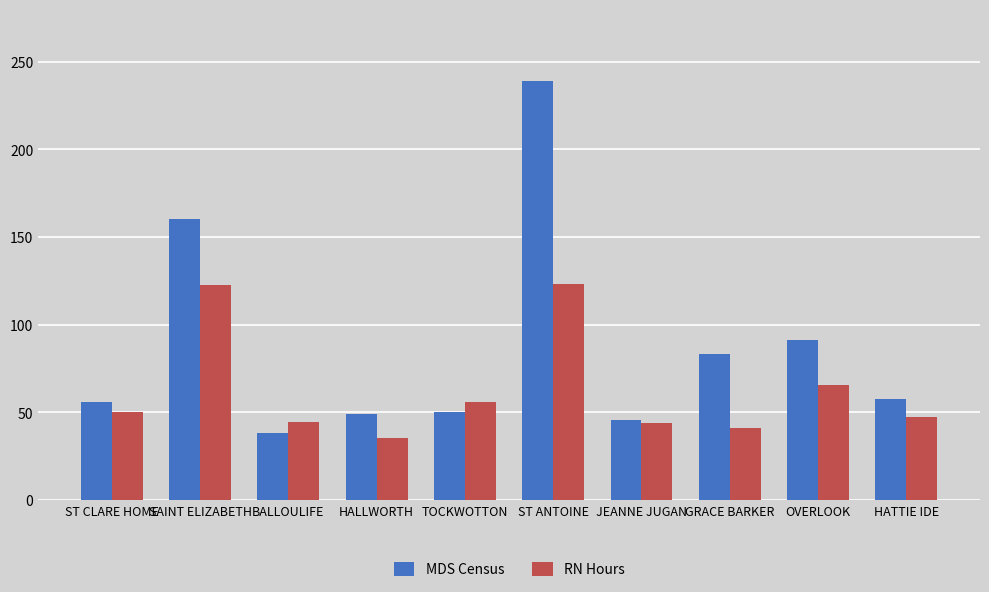

What is the average value of the MDS Census series?

87.0